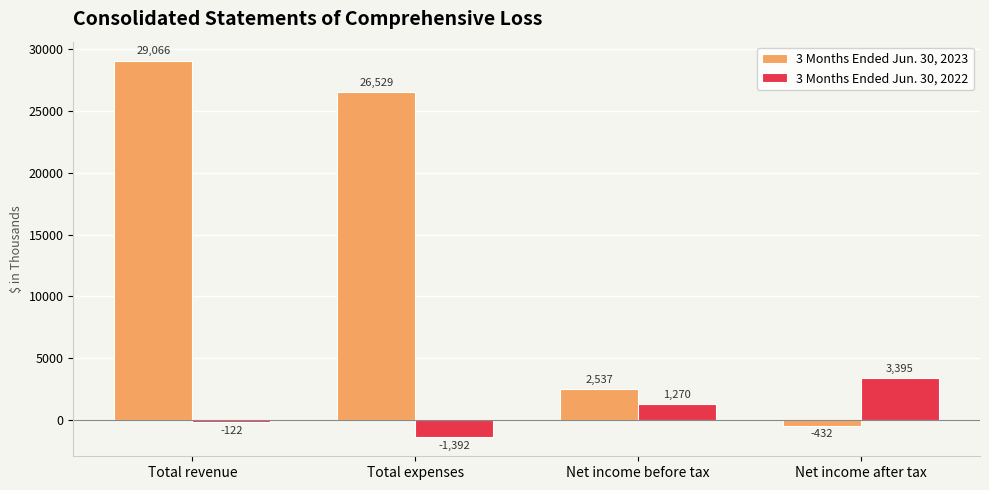

Which series changed the most between Total revenue and Net income before tax?

3 Months Ended Jun. 30, 2023